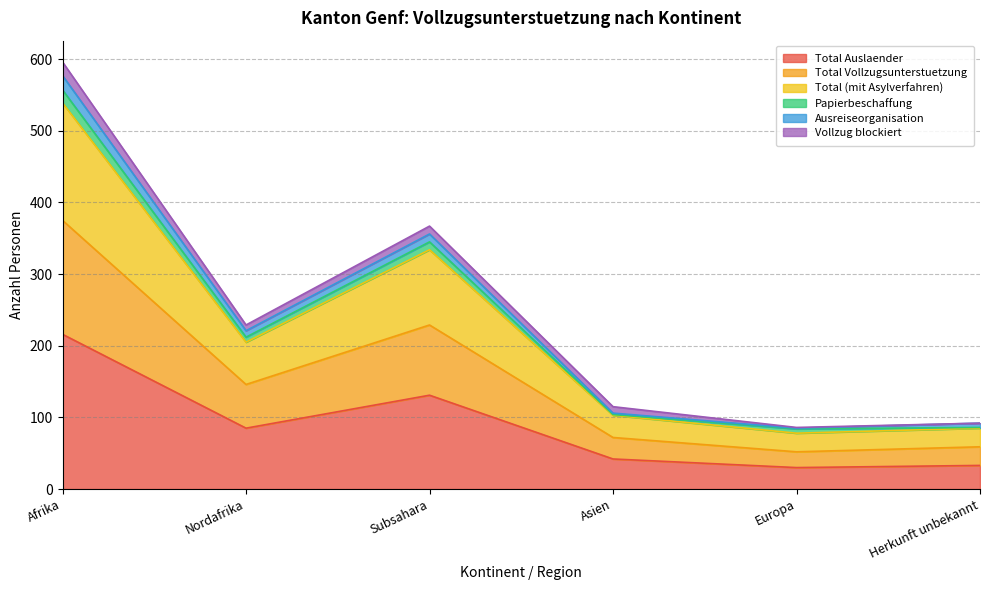

What position from the right is Herkunft unbekannt?

1